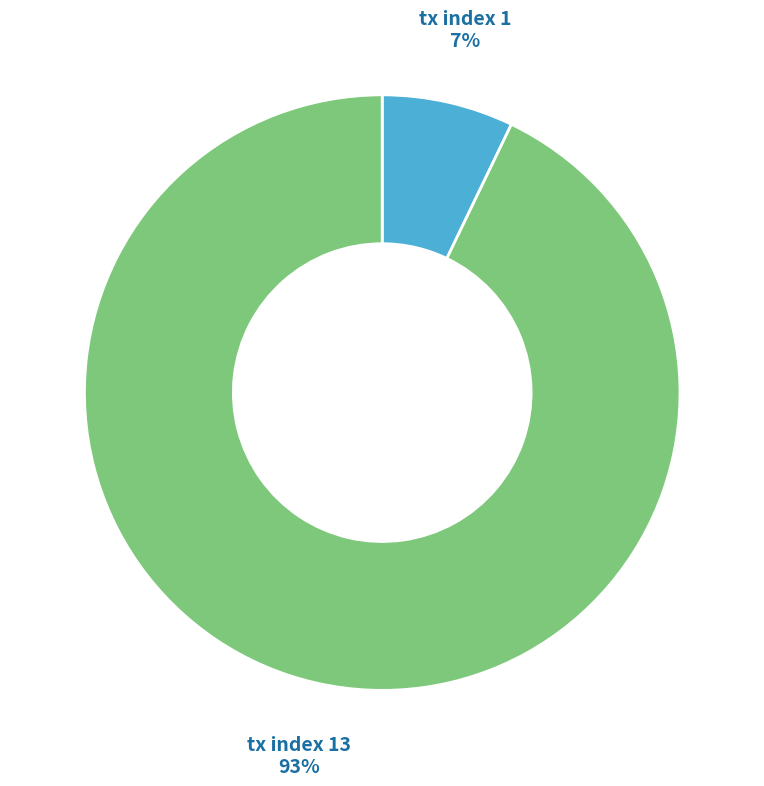

What is the smallest slice in the pie chart?

tx index 1